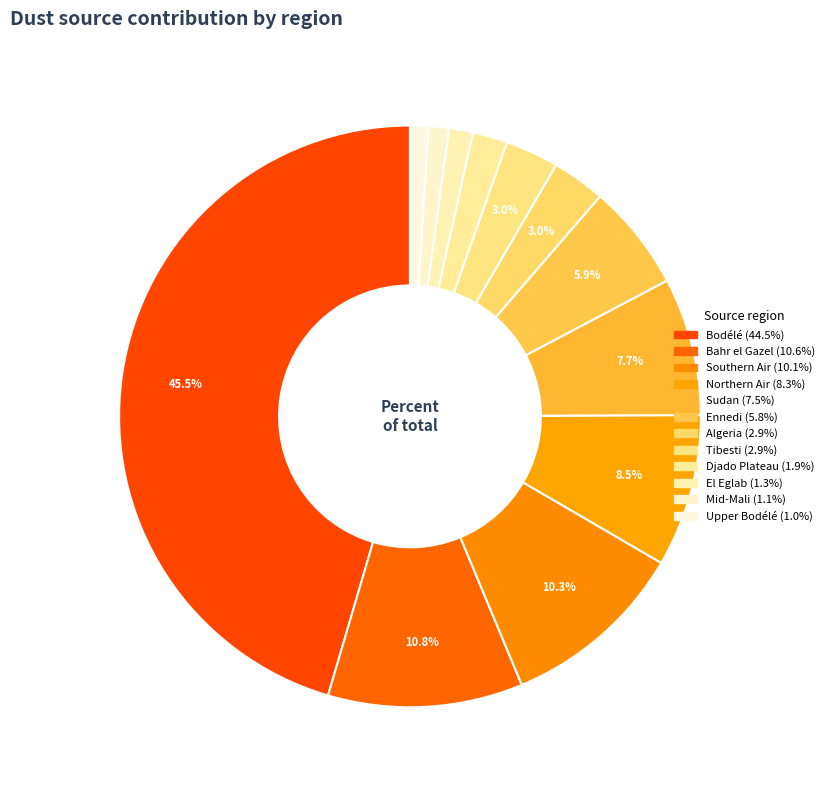

Is the sum of Sudan and Djado Plateau greater than half?

No